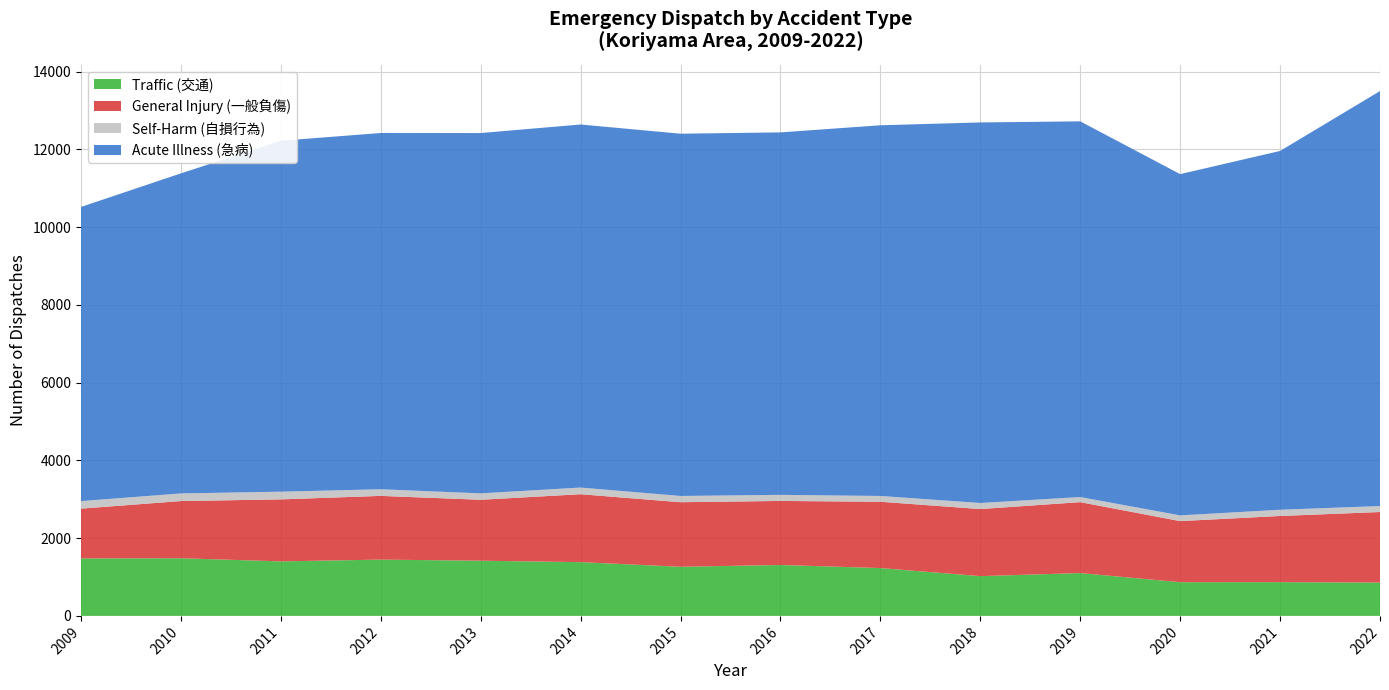

Reading left to right, what are all the values shown in this chart?

Traffic (交通): 2009=1480	2010=1483	2011=1403	2012=1448	2013=1420	2014=1383	2015=1264	2016=1310	2017=1231	2018=1023	2019=1102	2020=867	2021=868	2022=858
General Injury (一般負傷): 2009=1280	2010=1472	2011=1595	2012=1640	2013=1568	2014=1748	2015=1661	2016=1648	2017=1706	2018=1726	2019=1825	2020=1572	2021=1703	2022=1815
Self-Harm (自損行為): 2009=194	2010=196	2011=198	2012=170	2013=165	2014=171	2015=161	2016=156	2017=149	2018=156	2019=131	2020=147	2021=160	2022=154
Acute Illness (急病): 2009=7568	2010=8235	2011=9029	2012=9166	2013=9270	2014=9341	2015=9320	2016=9326	2017=9537	2018=9791	2019=9666	2020=8780	2021=9231	2022=10676